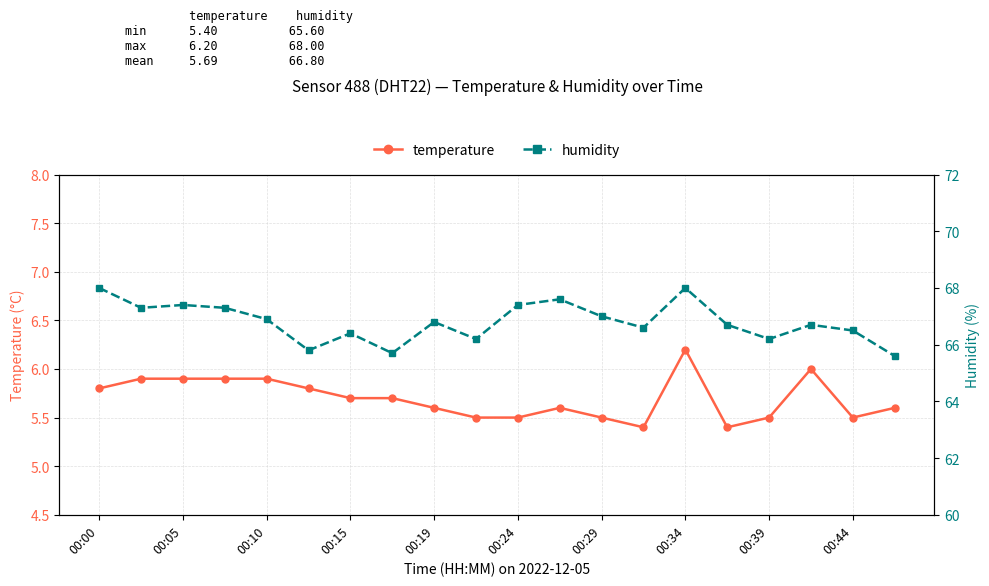

Count the temperature values in the range 5 to 6.

19